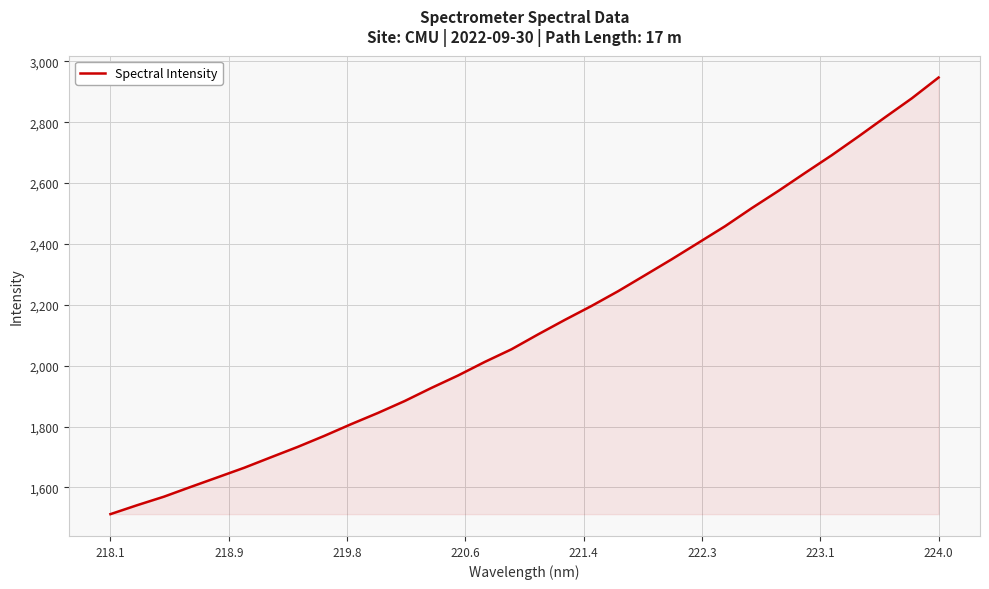

True or false: the data has more than 2 interior local peaks.

False